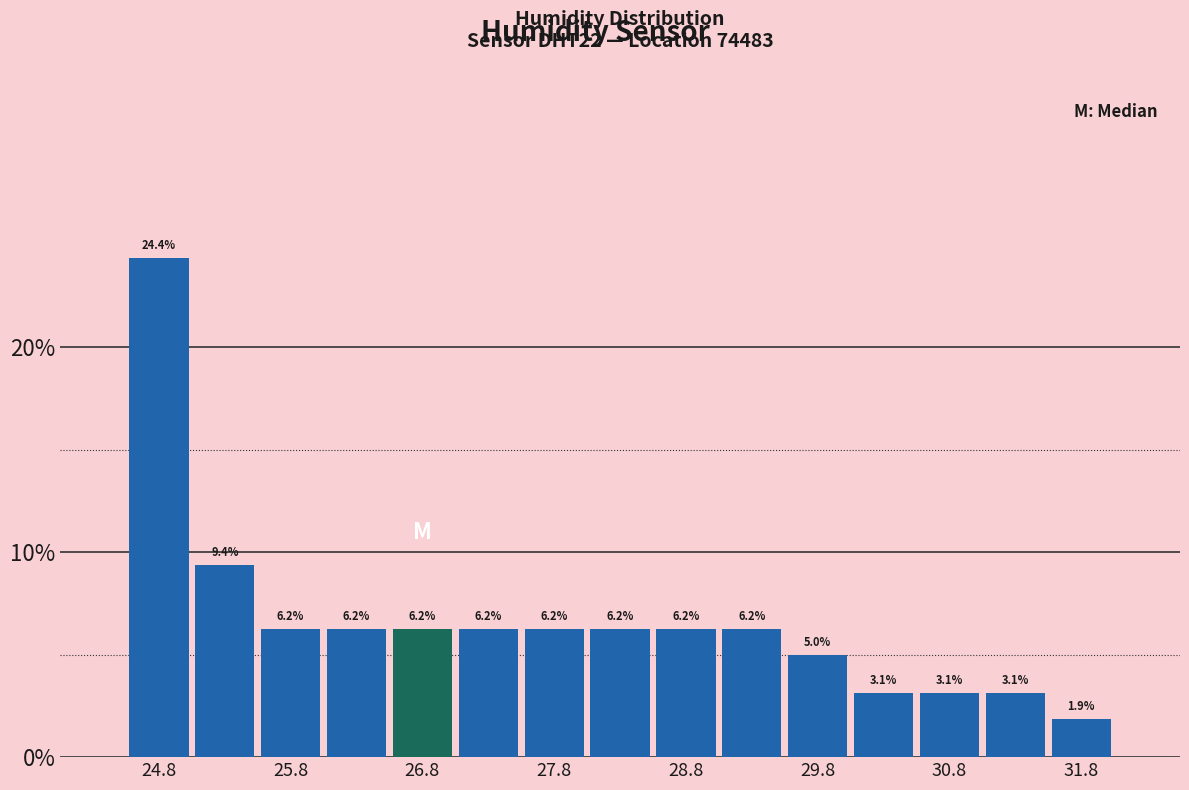

Reading left to right, transcribe this chart: for each bar, give the range it covers on the x-axis and its height.

24.5 to 25.0: 24.4
25.0 to 25.5: 9.4
25.5 to 26.0: 6.2
26.0 to 26.5: 6.2
26.5 to 27.0: 6.2
27.0 to 27.5: 6.2
27.5 to 28.0: 6.2
28.0 to 28.5: 6.2
28.5 to 29.0: 6.2
29.0 to 29.5: 6.2
29.5 to 30.0: 5.0
30.0 to 30.5: 3.1
30.5 to 31.0: 3.1
31.0 to 31.5: 3.1
31.5 to 32.0: 1.9